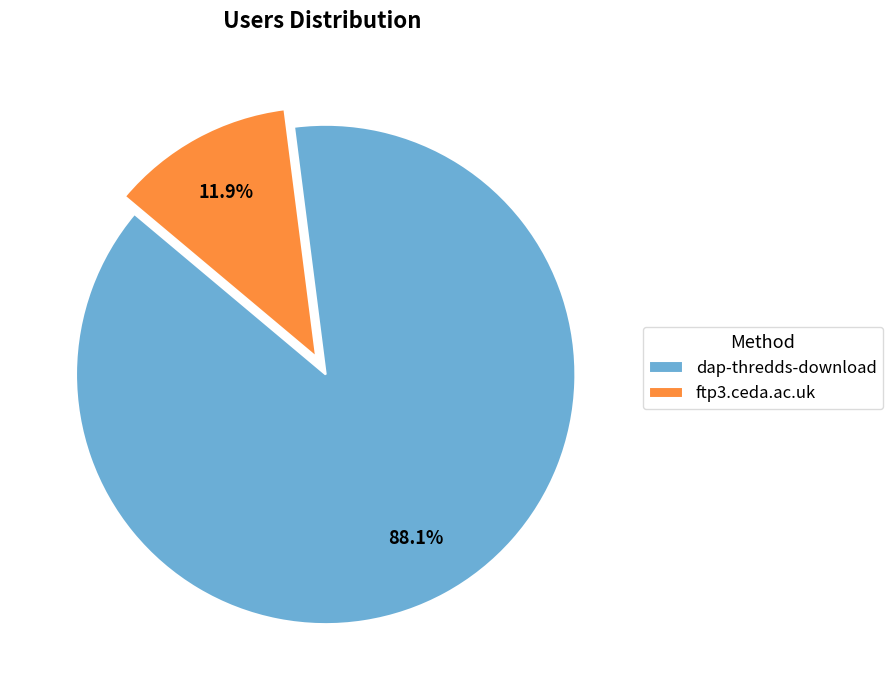

To the nearest percent, what percentage of the pie is ftp3.ceda.ac.uk?

12%